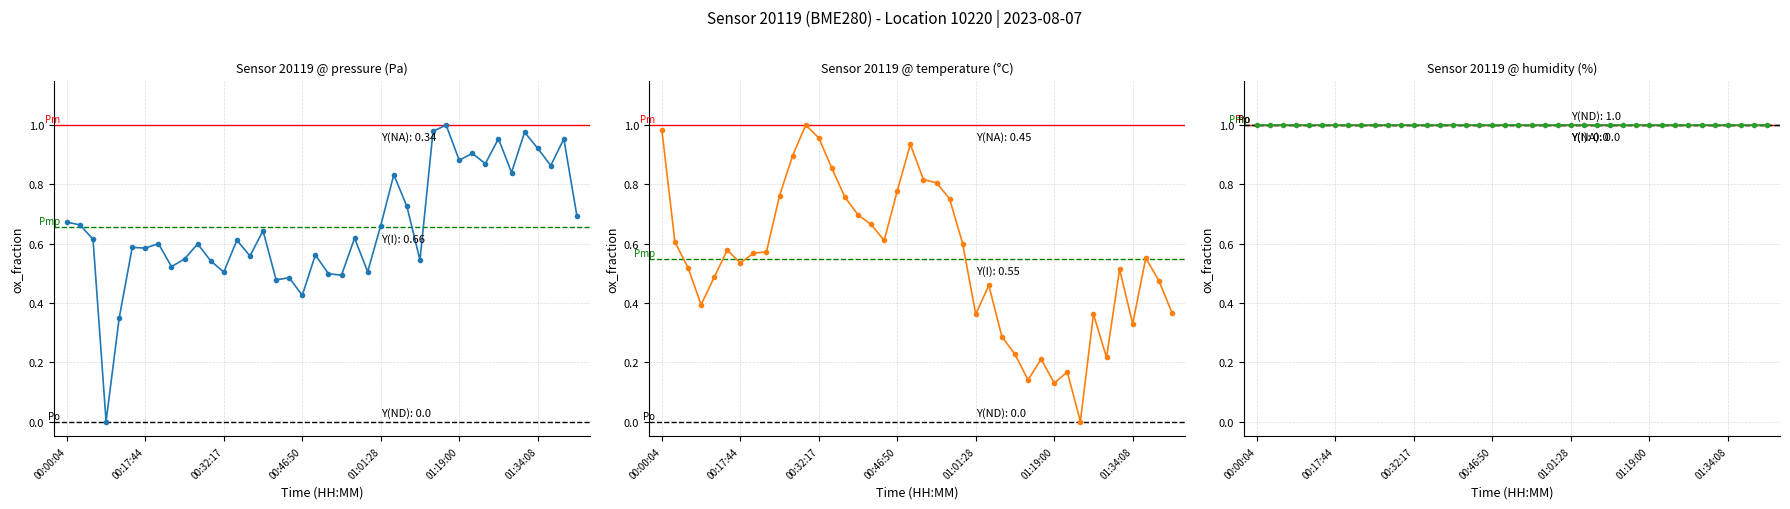

In temperature, how many points are lower than both neighbors (excluding endpoints)?

9